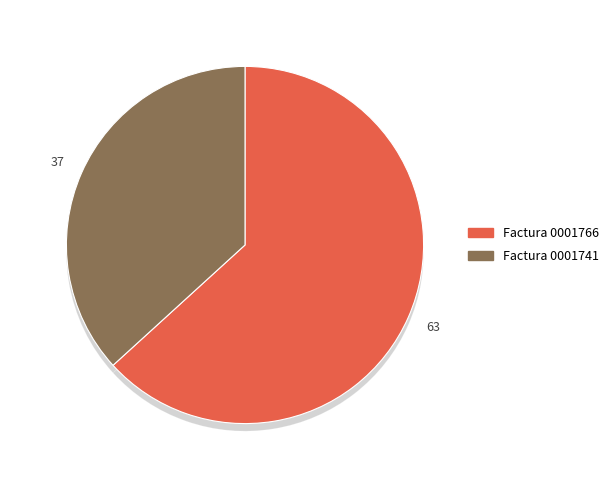

To the nearest percent, what percentage of the pie is Adquisicion de Utiles de Oficina (001-001-0001741)?

37%